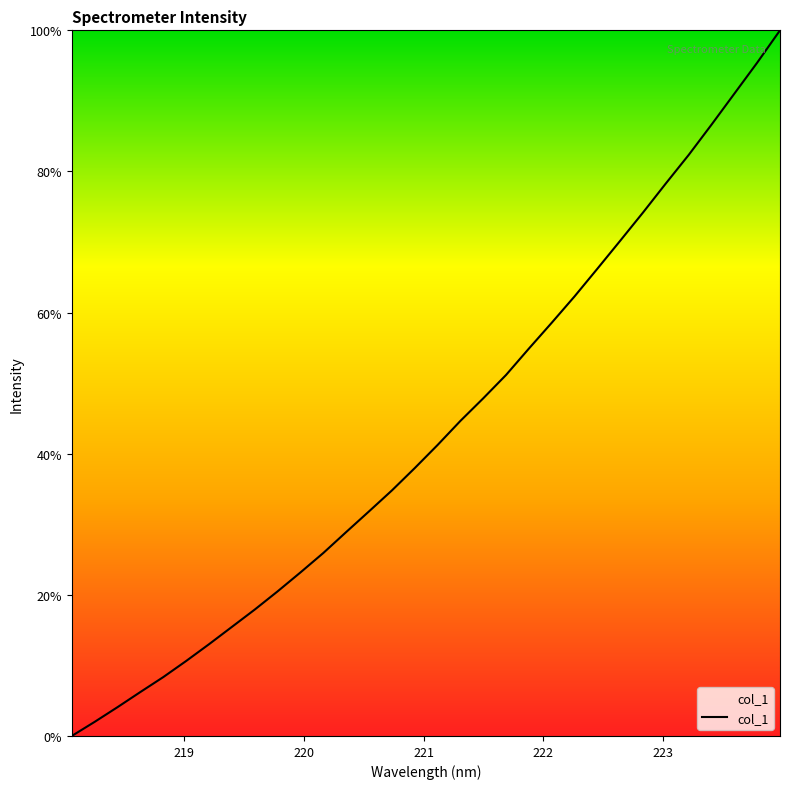

What is the maximum value shown in the chart?

100.0